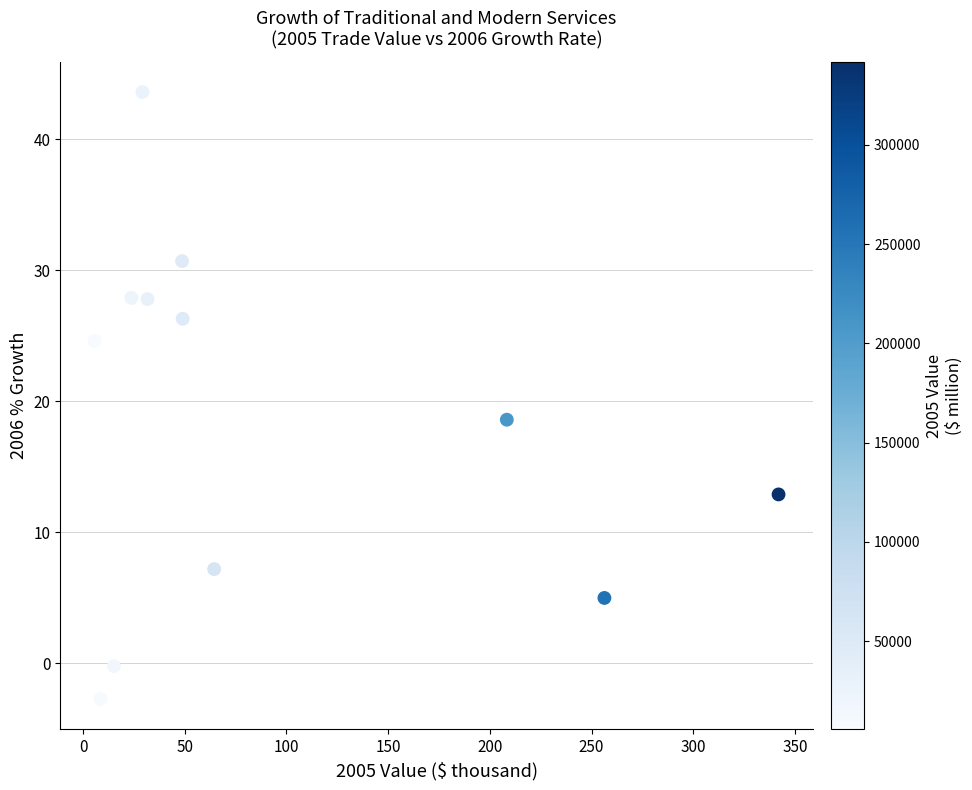

What is the range of Y values (max minus min)?

46.3